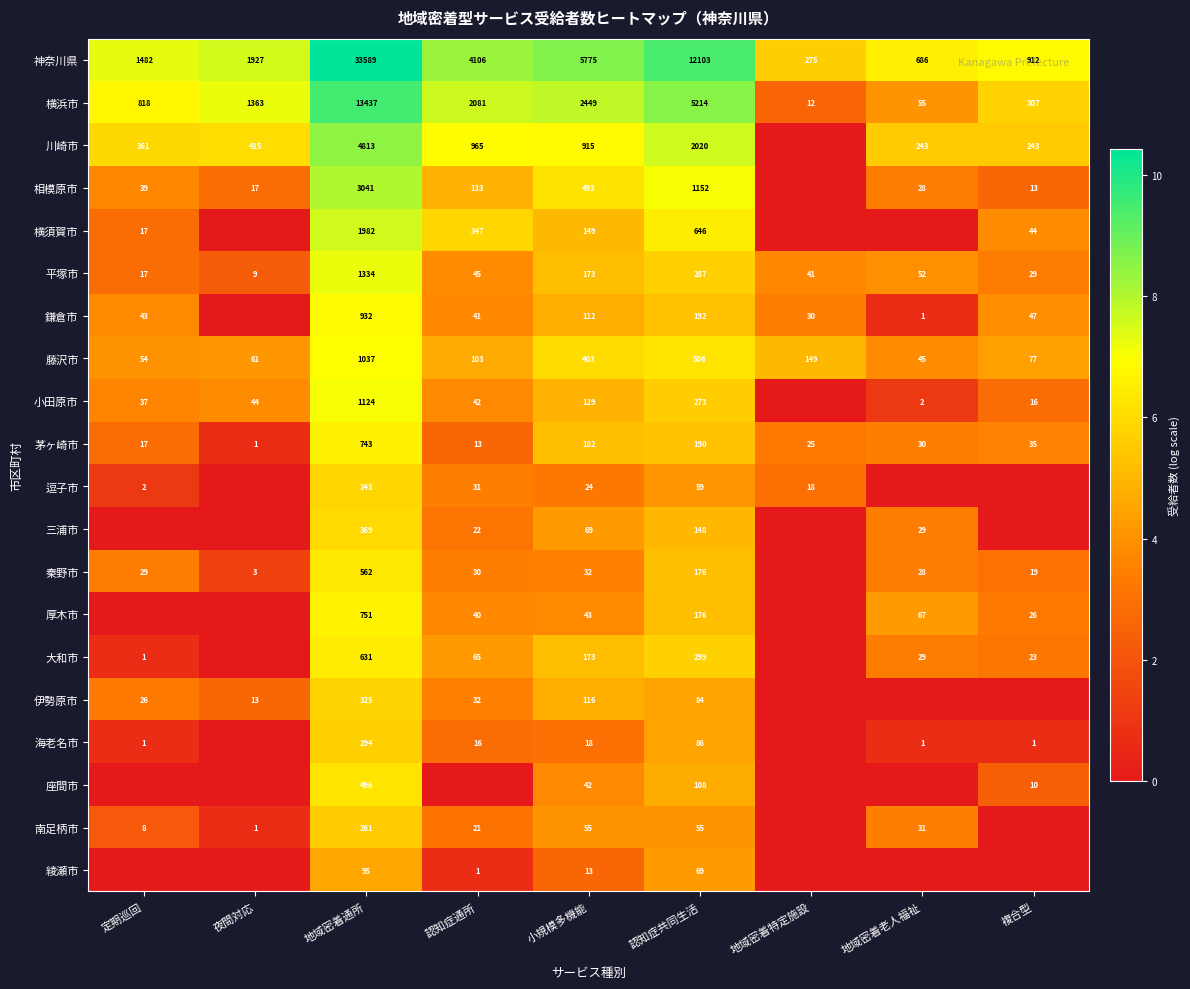

What is the spread (max minus min) of values at 小規模多機能?

5762